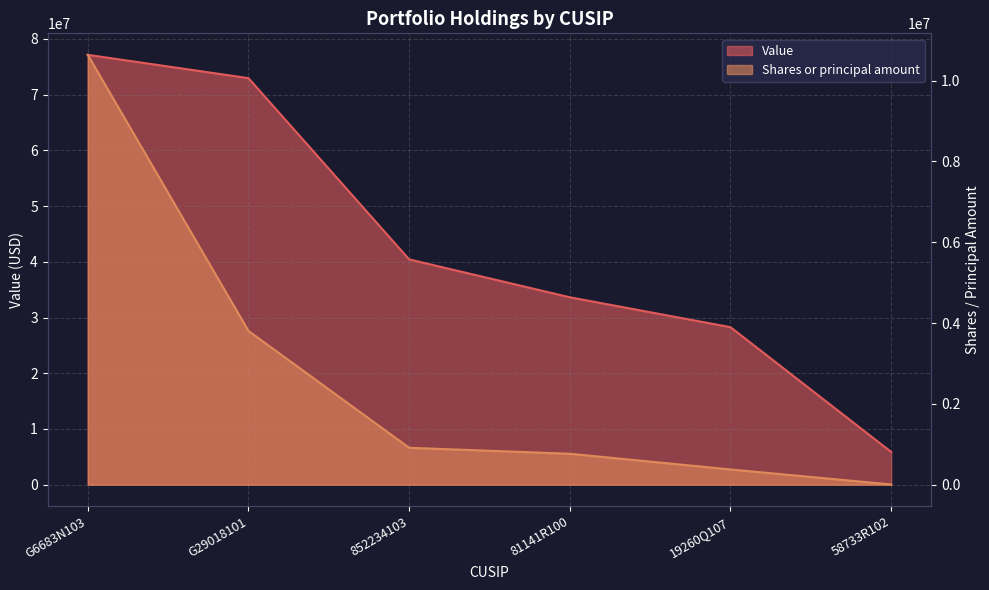

Where does the Shares or principal amount series first go above 913500?

G6683N103